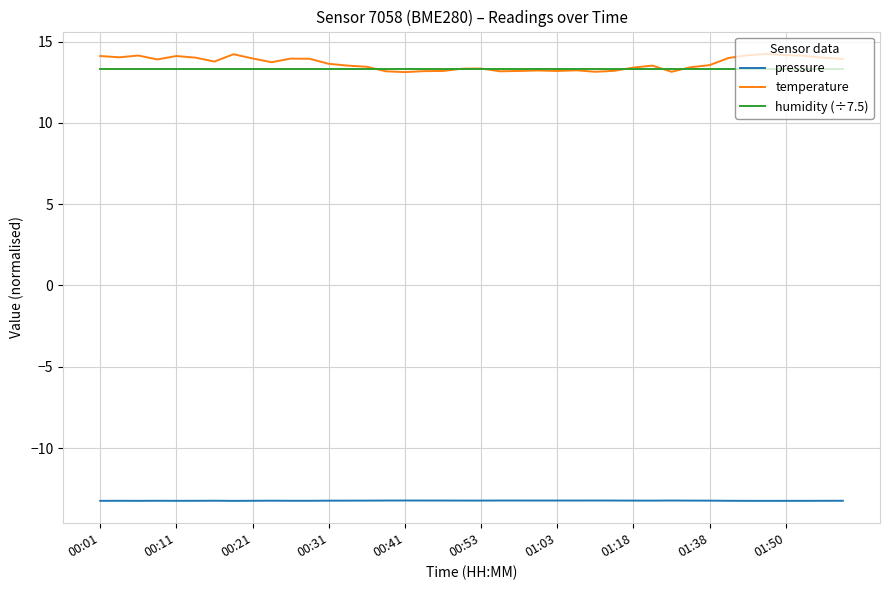

What is the difference between the maximum and minimum values in the temperature series?

1.1